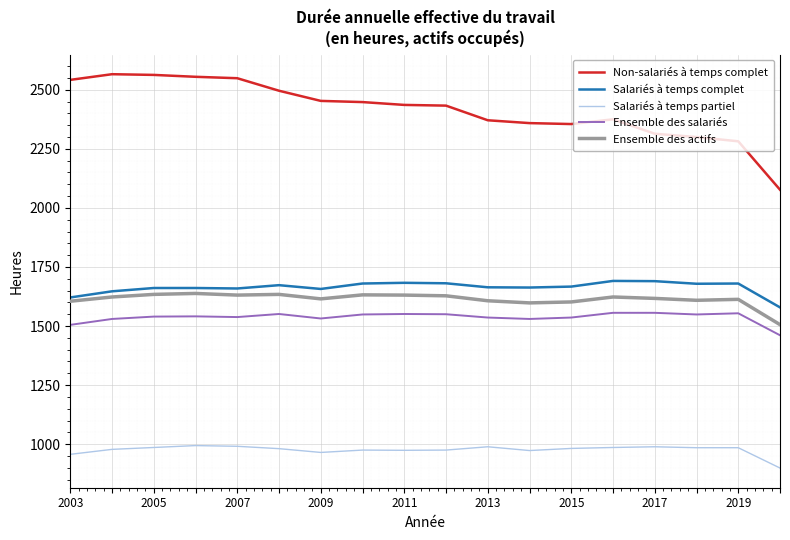

Does the chart display data point markers on the line(s)?

No